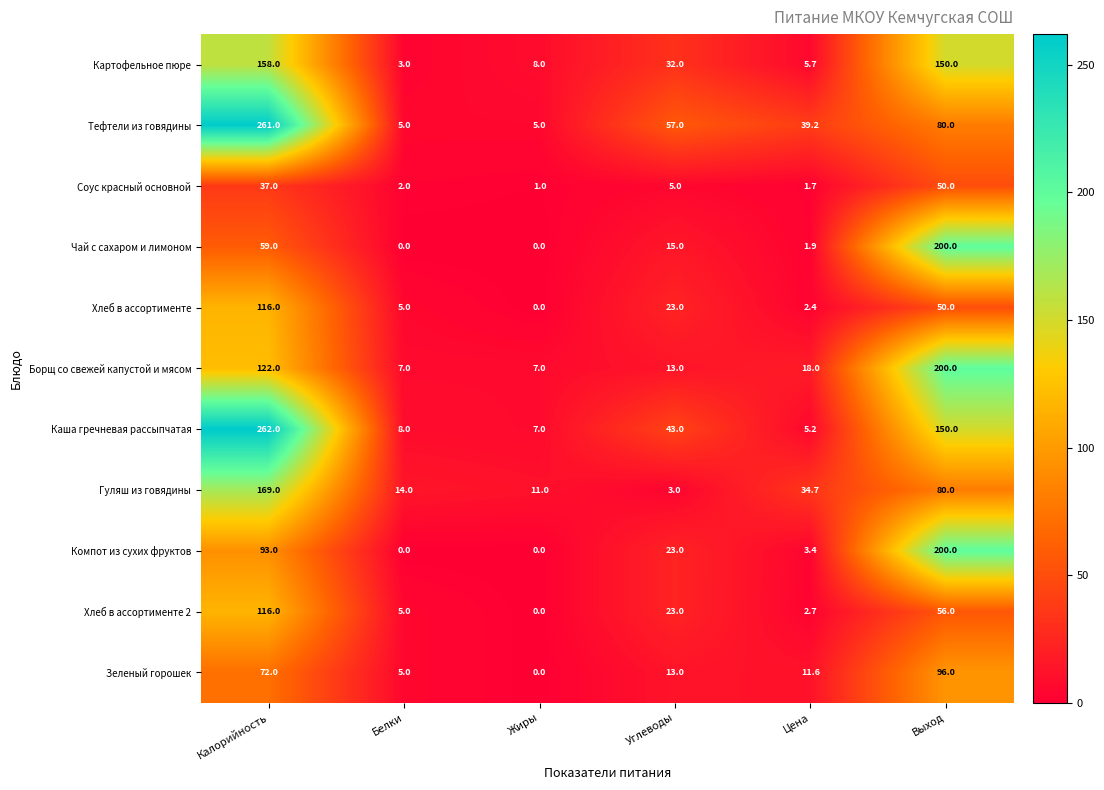

What is the difference between the highest and lowest values at Цена?

37.5